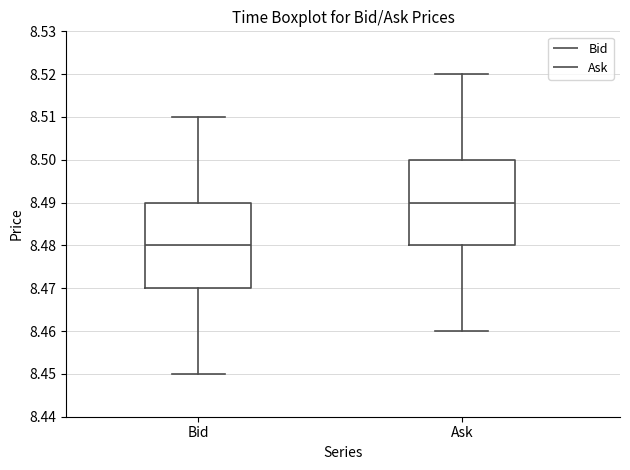

Which box has the lowest median line?

Bid